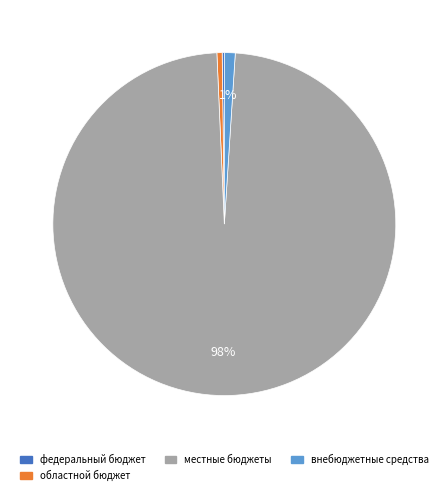

To the nearest percent, what portion does внебюджетные средства represent?

1%